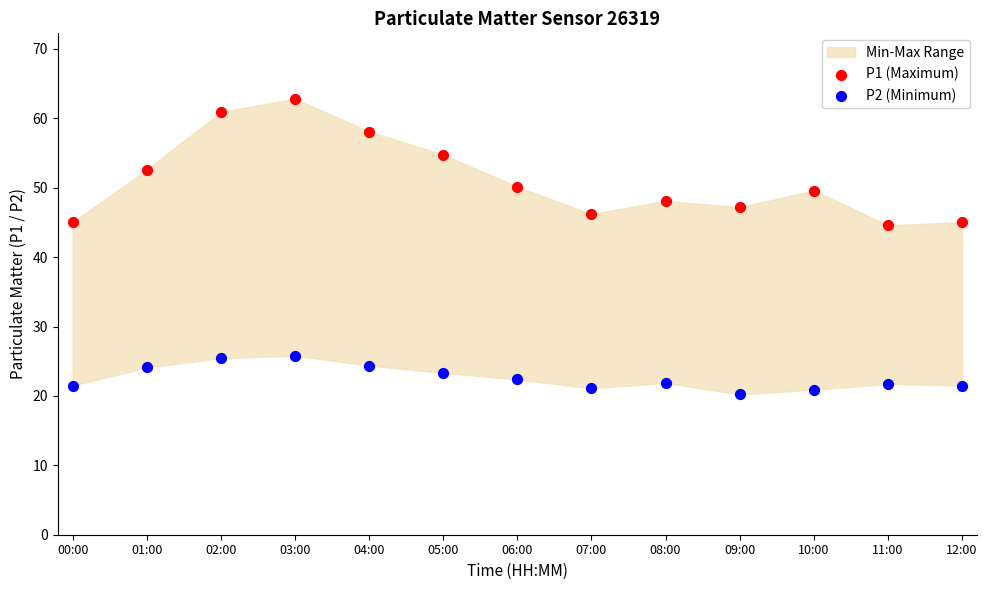

Which series reaches the maximum Y coordinate?

P1 (Maximum)